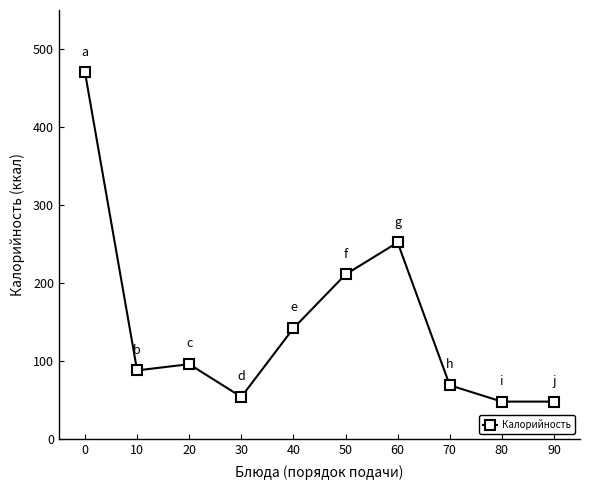

What is the value of the 1st point from the left?

470